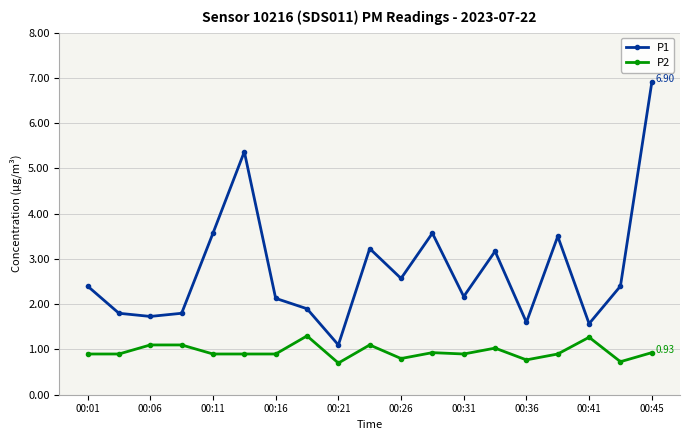

What is the average value of the P2 series?

1.0